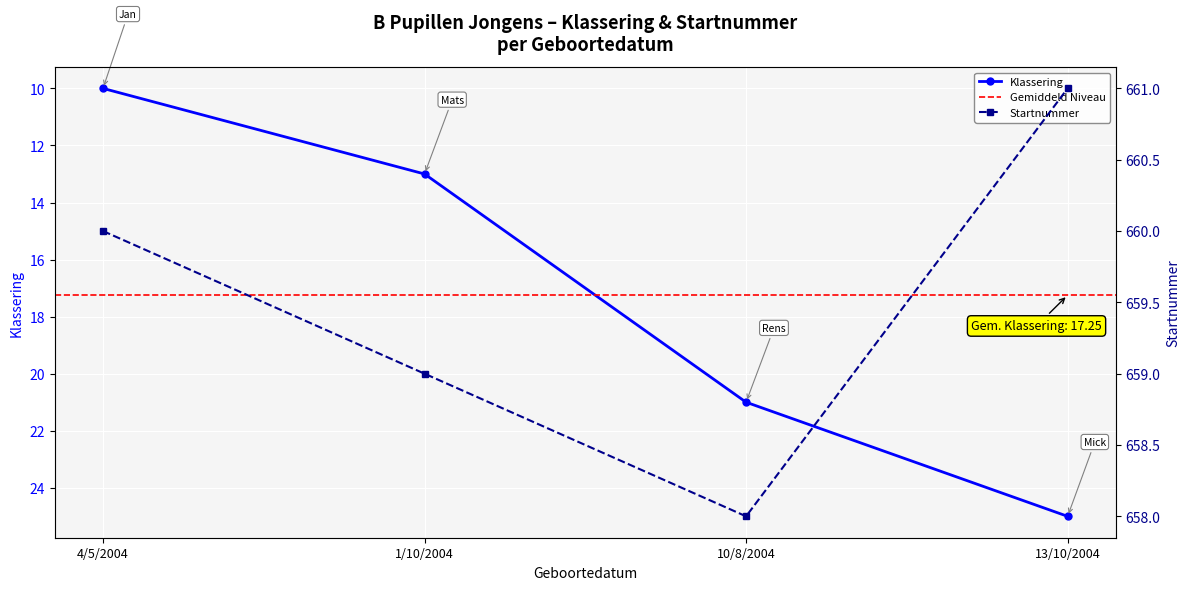

At how many categories does at least one series exceed 537?

4